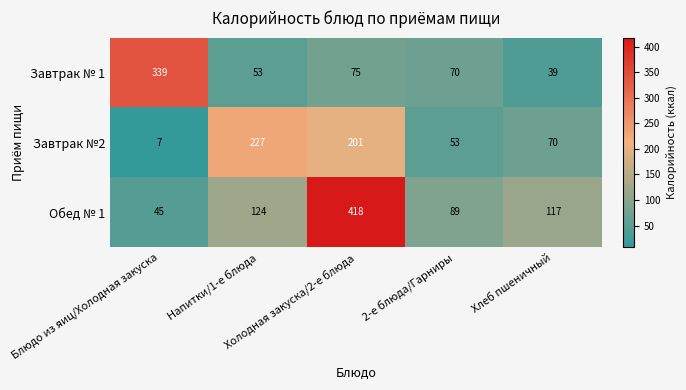

Which series has the largest total across all categories?

Обед № 1